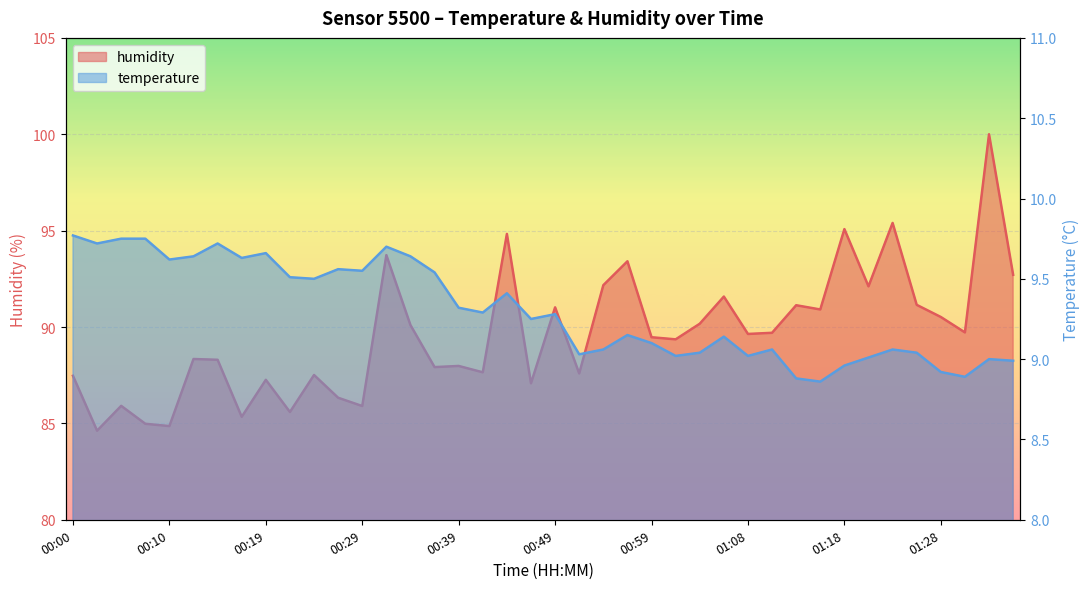

Which label corresponds to the smallest value in the chart?

01:16